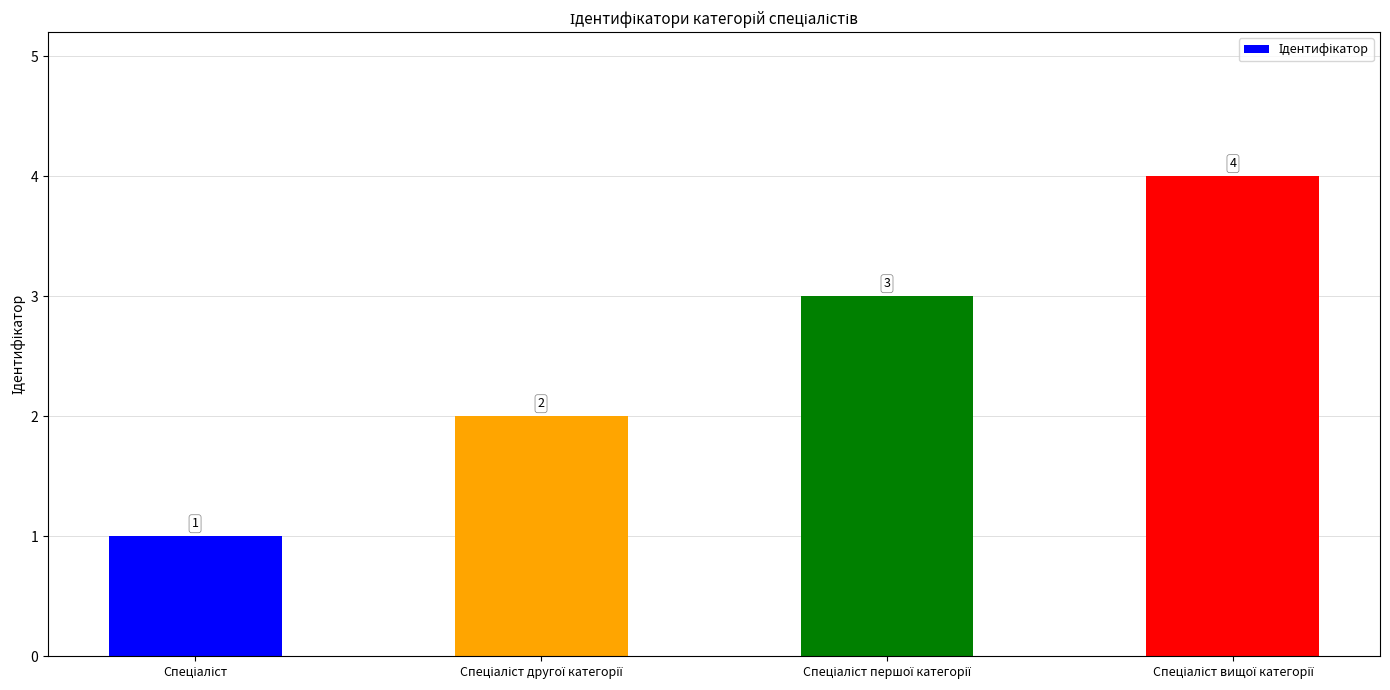

Count the values in the range 2 to 4.

3